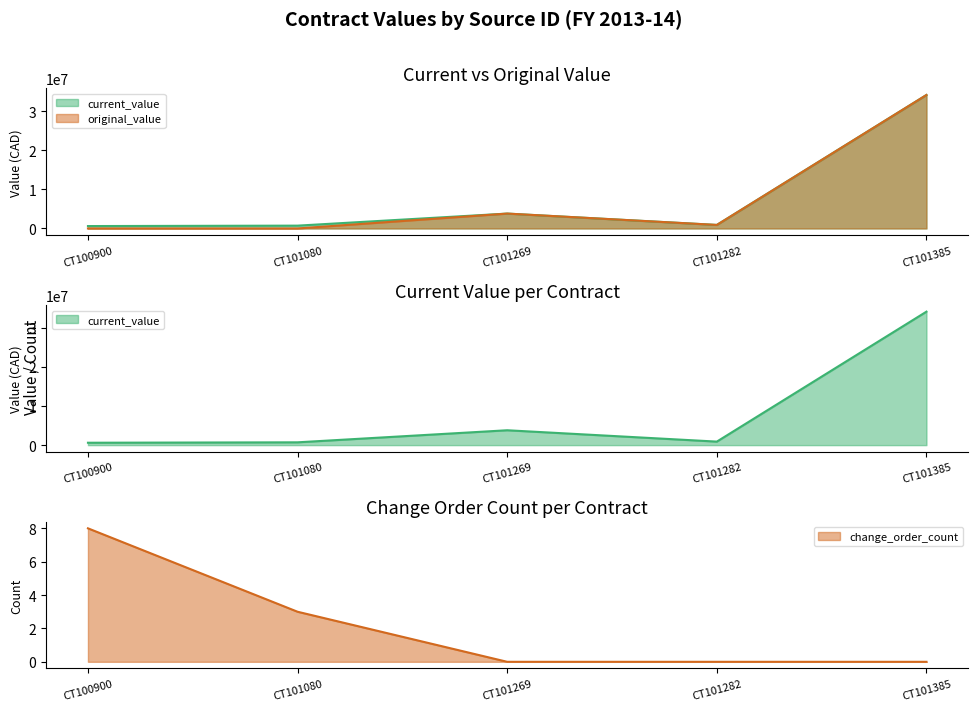

What is the sum of the original_value values at CT101269 and CT101385?

37900000.0